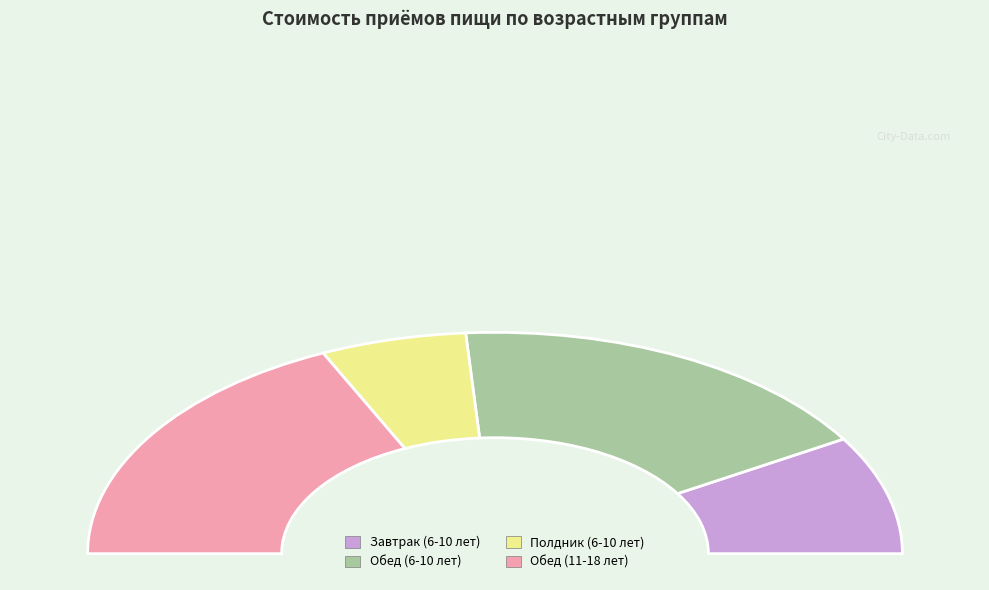

True or false: Обед (11-18 лет) accounts for 36% of the total.

True